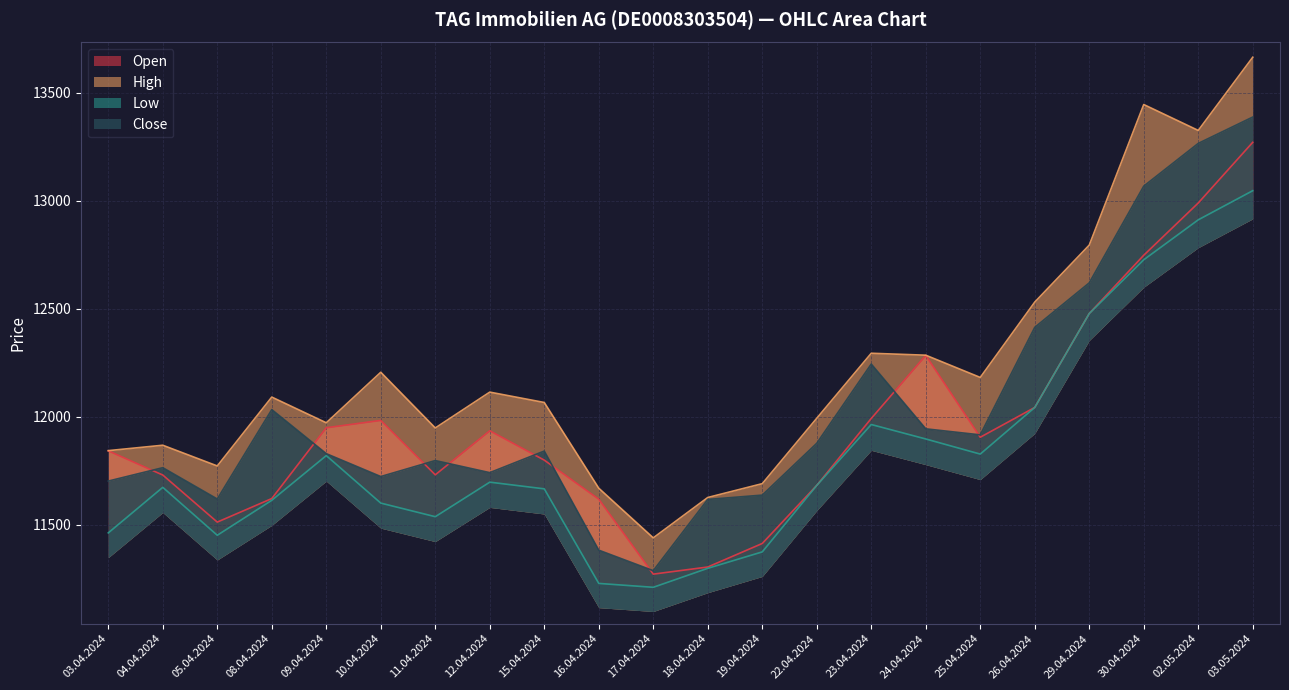

What is the average value of the Open series?

11959